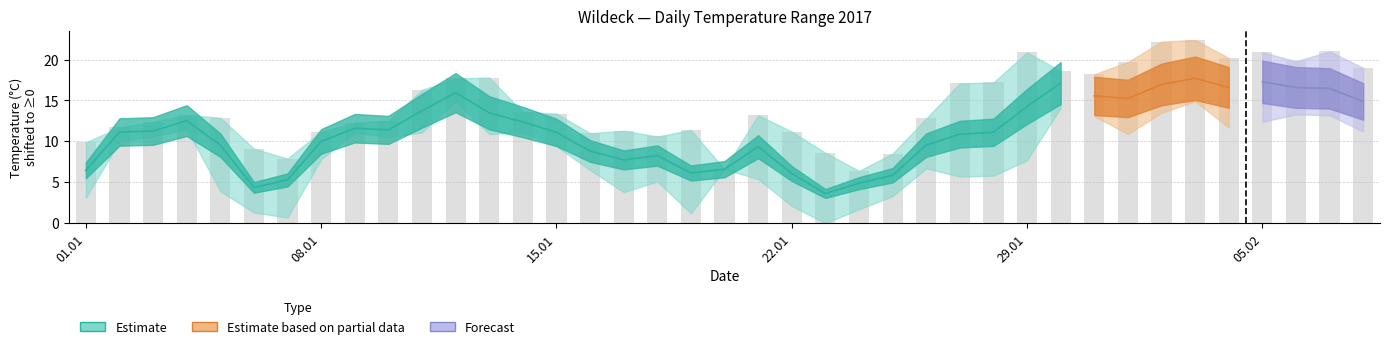

What is the difference between the maximum and minimum values in the Tmin series?

14.9